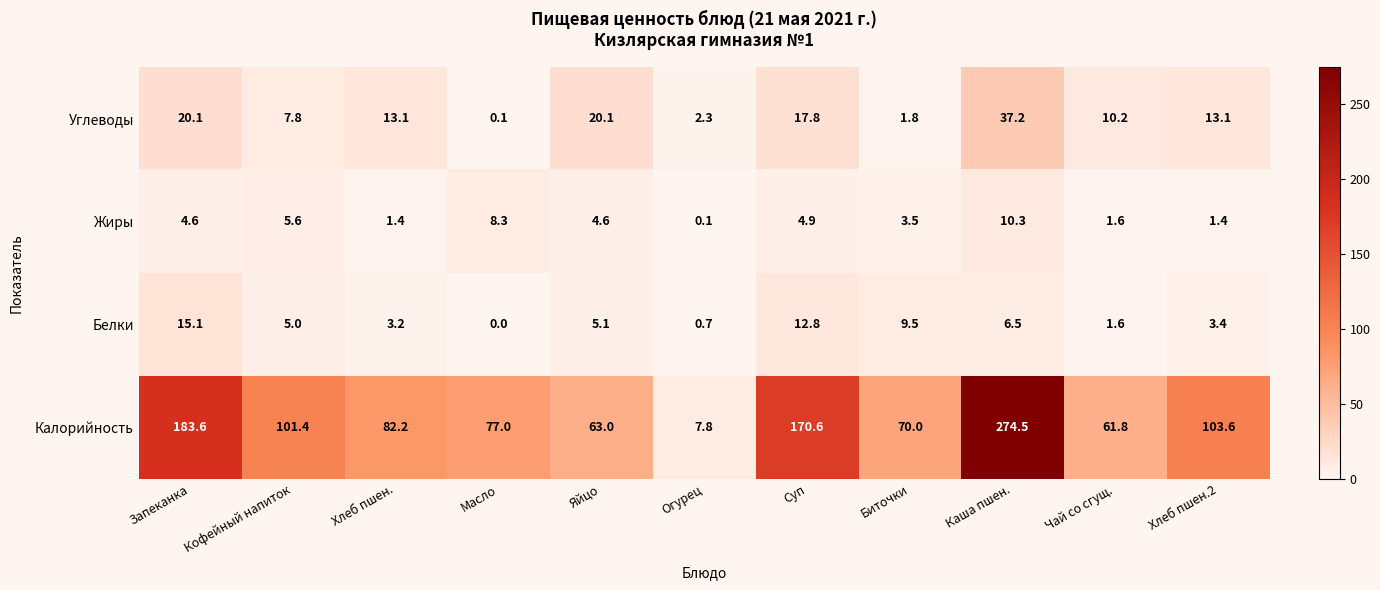

At which category does the chart reach its minimum across all series?

Масло